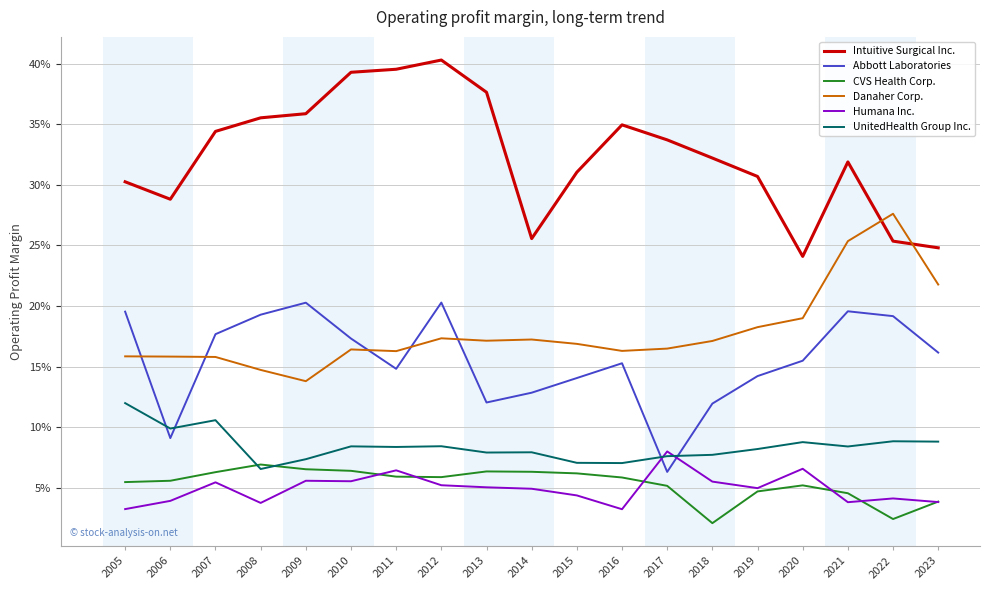

True or false: CVS Health Corp. and UnitedHealth Group Inc. intersect in this chart.

True